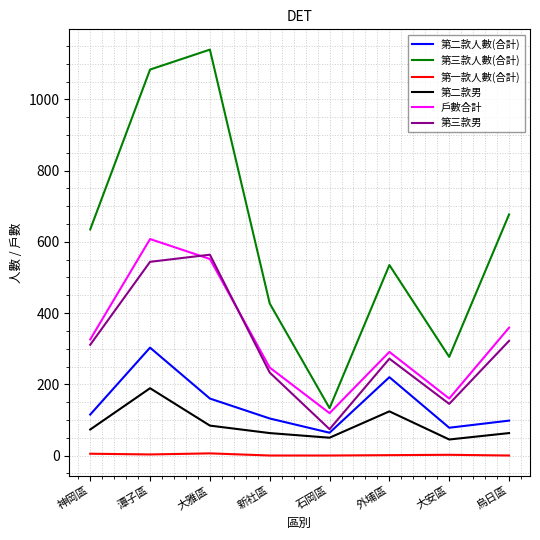

At which category is the sum across all series the highest?

潭子區